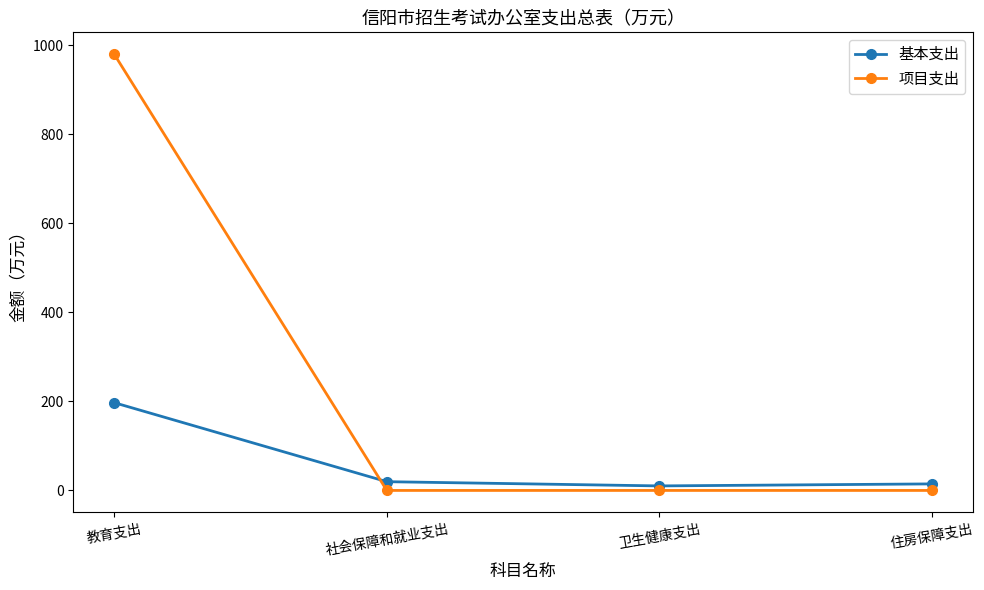

True or false: 项目支出 has a value of 224.5 at 教育支出.

False